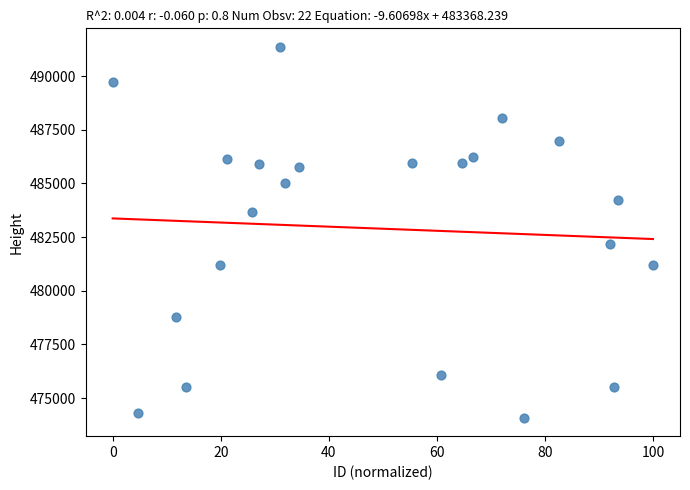

What is the range of Y values (max minus min)?

17270